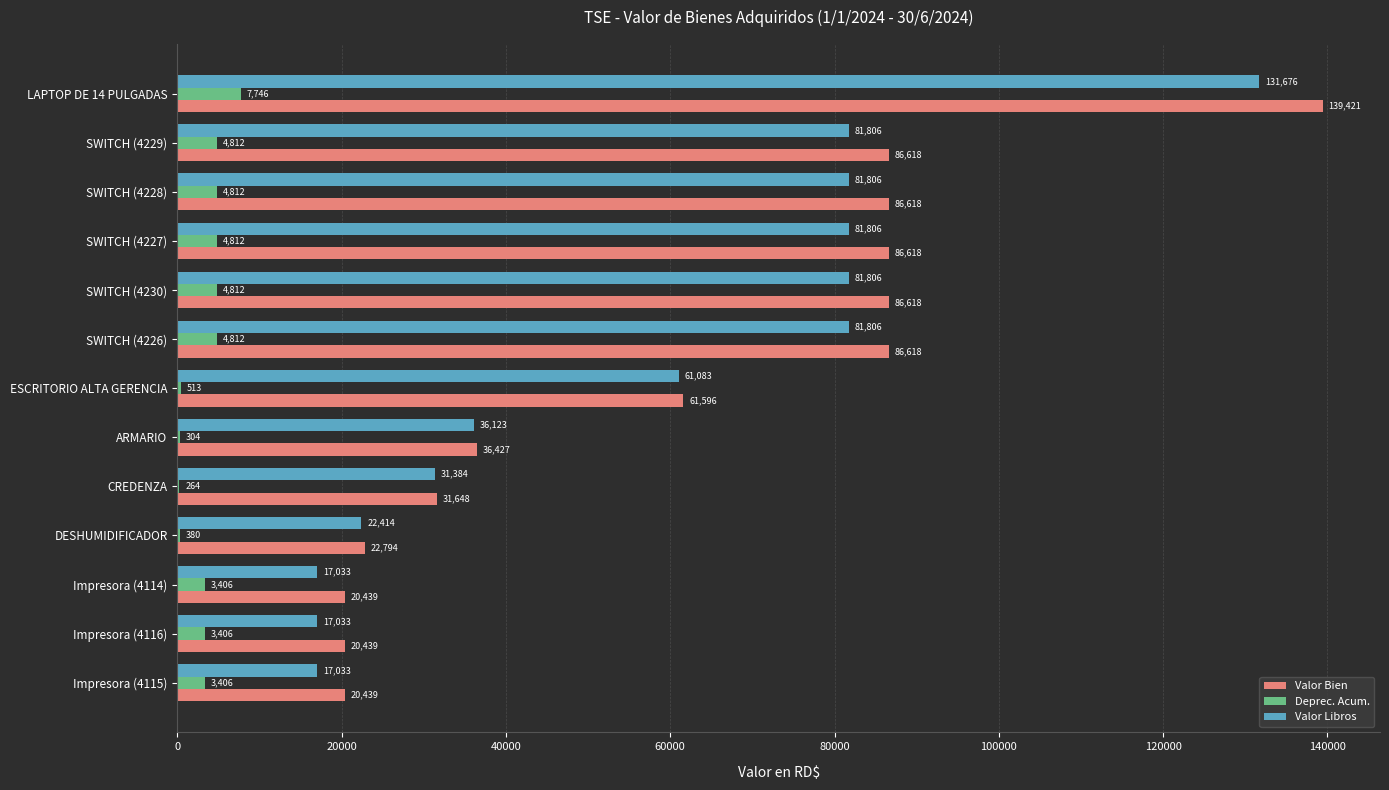

Which category has the highest value in the Deprec. Acum. series?

LAPTOP DE 14 PULGADAS